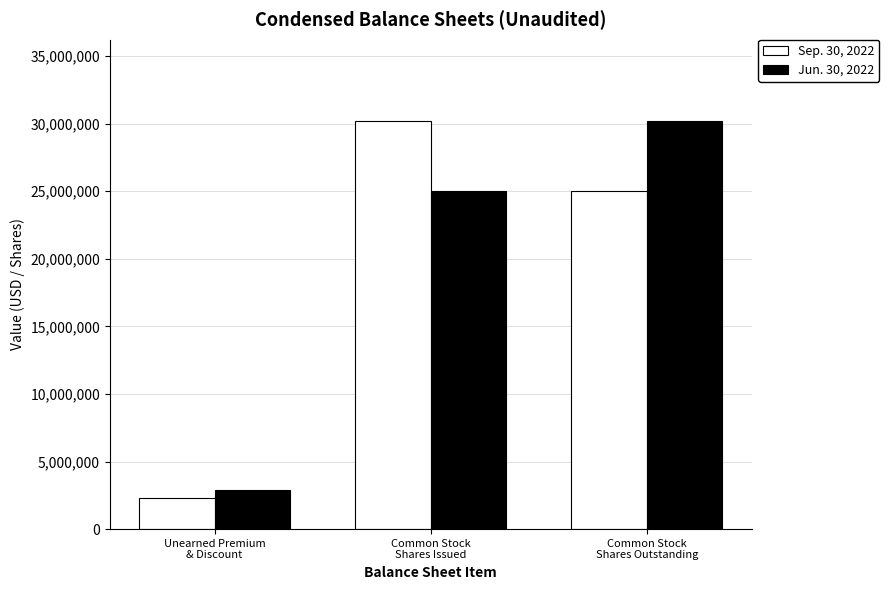

Is it true that Sep. 30, 2022 equals 43185567 at Common Stock
Shares Issued?

False